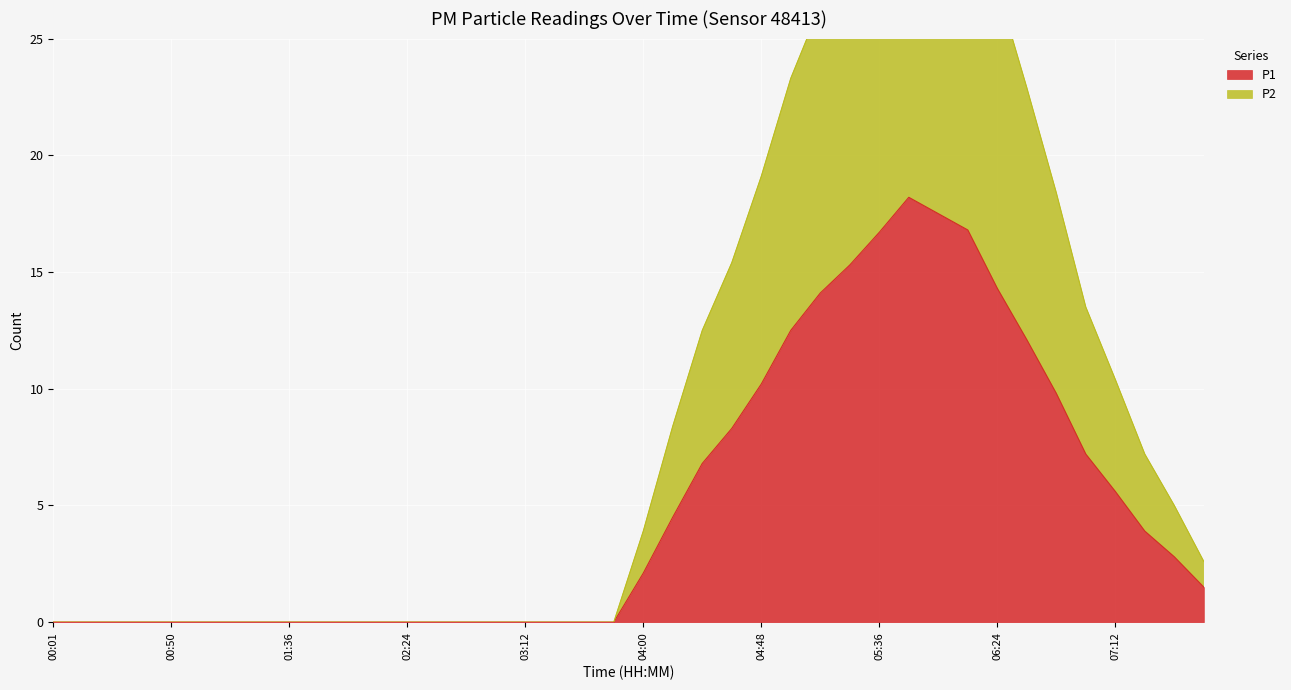

What is the sum of the P2 values at 02:36 and 06:12?

31.9